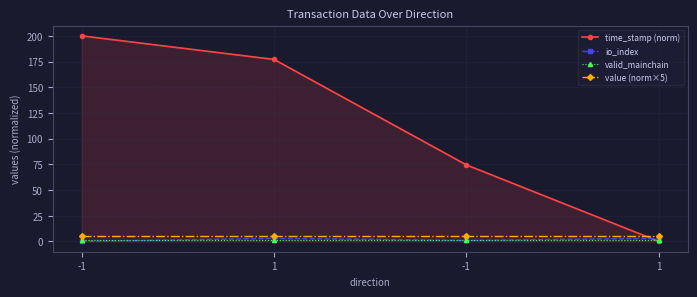

What are all the series names shown in the legend?

time_stamp (norm), io_index, valid_mainchain, value (norm×5)